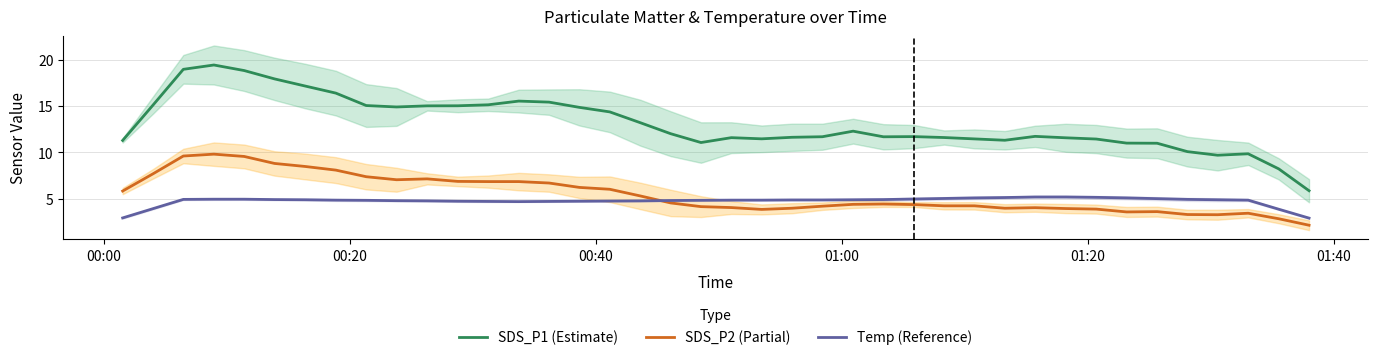

How many lines are shown in the chart?

3